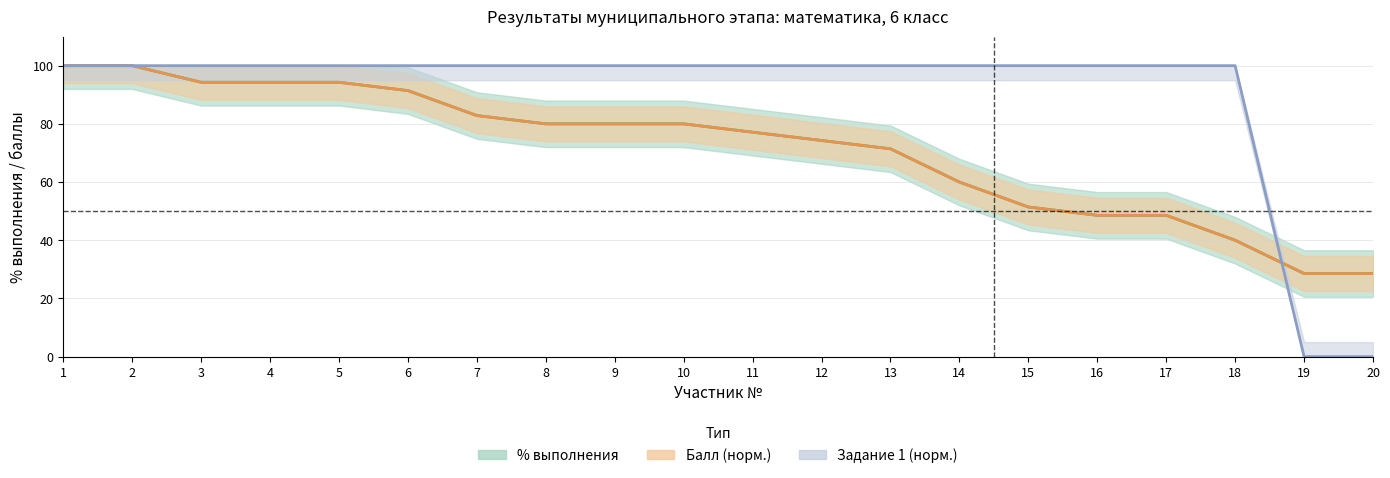

Reading left to right, what are all the values shown in this chart?

% выполнения: 100.0	100.0	94.3	94.3	94.3	91.4	82.9	80.0	80.0	80.0	77.1	74.3	71.4	60.0	51.4	48.6	48.6	40.0	28.6	28.6
Балл (норм.): 100.0	100.0	94.3	94.3	94.3	91.4	82.9	80.0	80.0	80.0	77.1	74.3	71.4	60.0	51.4	48.6	48.6	40.0	28.6	28.6
Задание 1 (норм.): 100.0	100.0	100.0	100.0	100.0	100.0	100.0	100.0	100.0	100.0	100.0	100.0	100.0	100.0	100.0	100.0	100.0	100.0	0.0	0.0